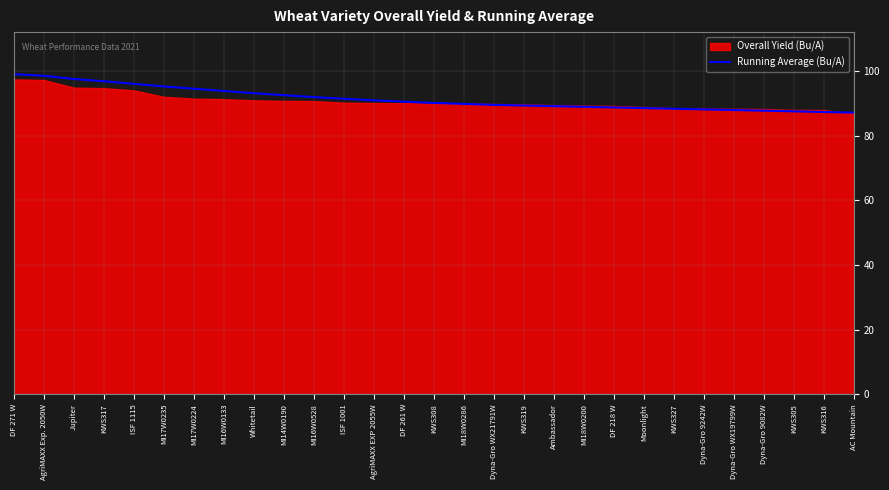

How many data points does each series have?

29